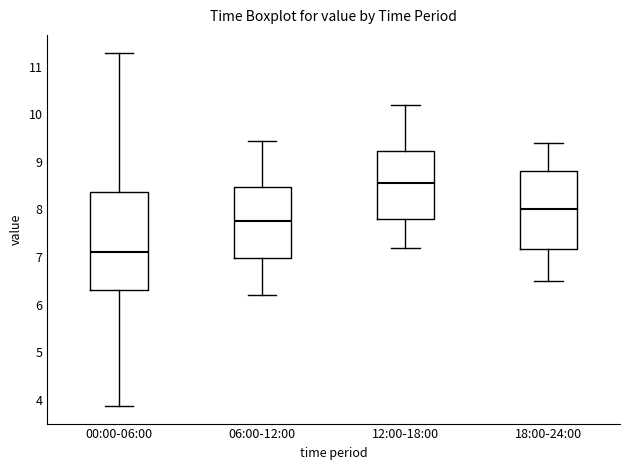

Where does the median line of the box for 18:00-24:00 sit on the y-axis? The values are not printed on the chart, so give them approximately, as read against the axis.

8.0